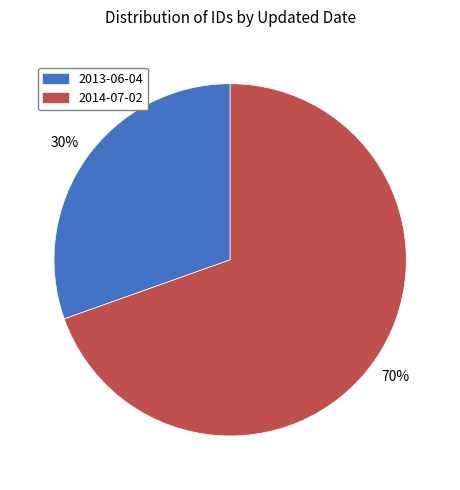

Rank the categories by value from lowest to highest.

2013-06-04, 2014-07-02